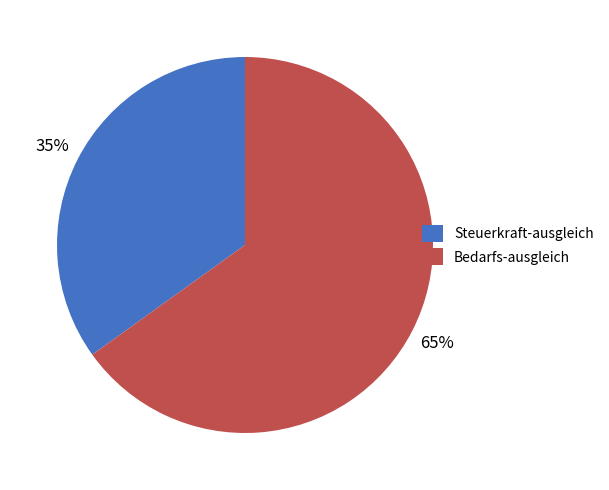

Which slice represents more than half of the pie?

Bedarfs-ausgleich